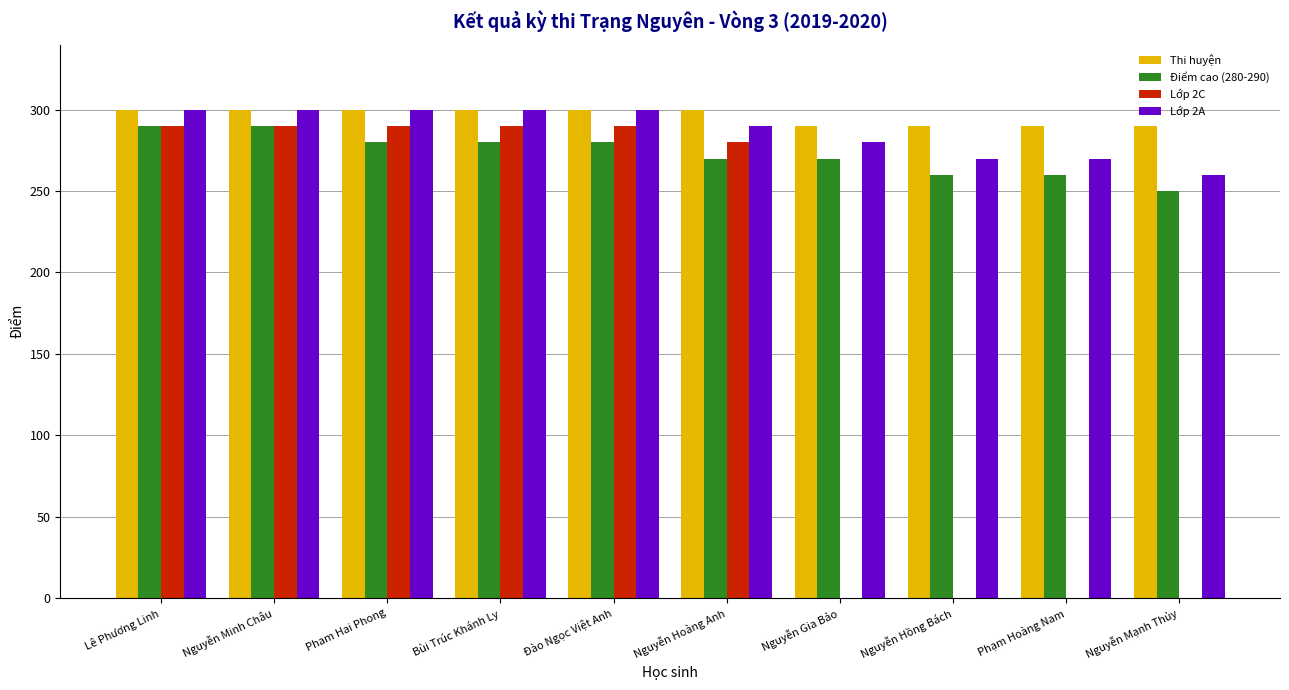

Between Bùi Trúc Khánh Ly and Phạm Hoàng Nam, which series saw the biggest shift?

Lớp 2C